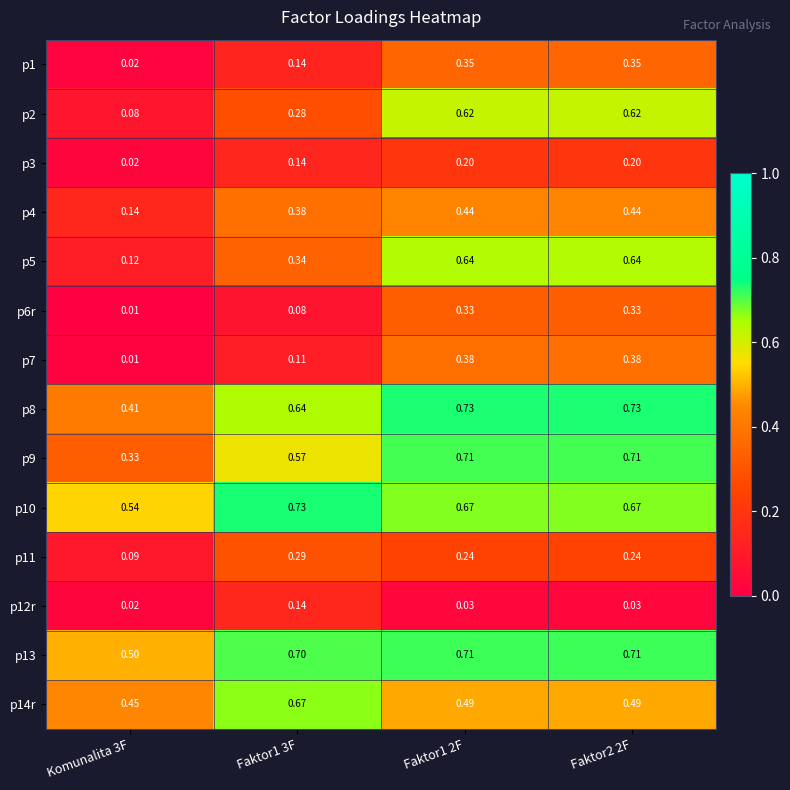

Is the value of p9 at Faktor2 2F greater than the value of p10 at Faktor1 3F?

No